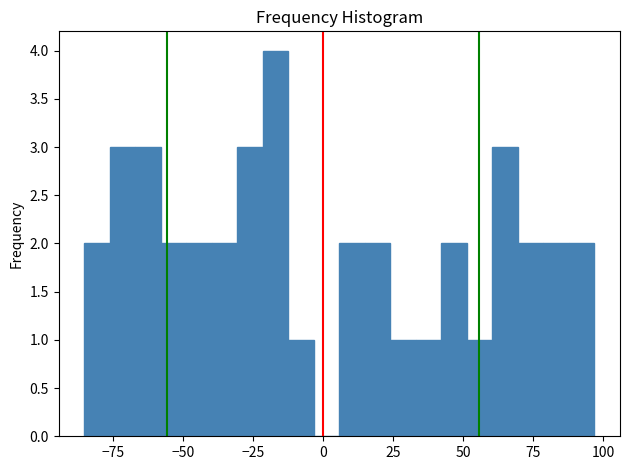

Around what value on the x-axis is the tallest bar? Give the approximate position of its centre, as read against the axis.

-15